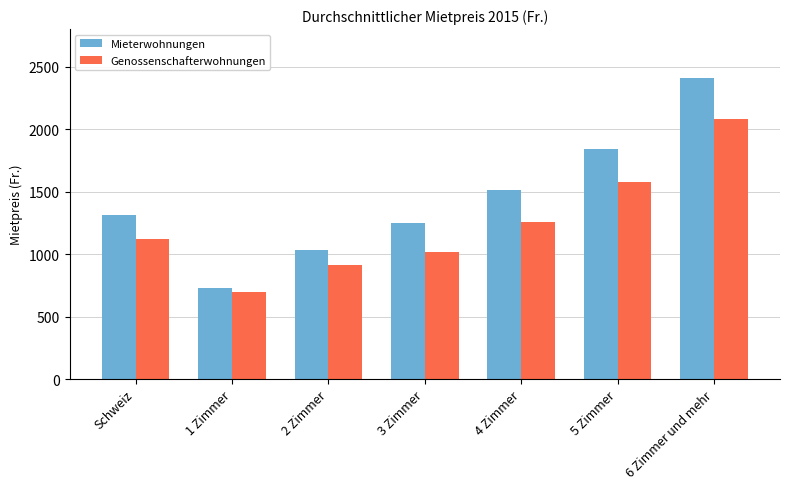

Where is Mieterwohnungen nearest to the value 1571?

4 Zimmer